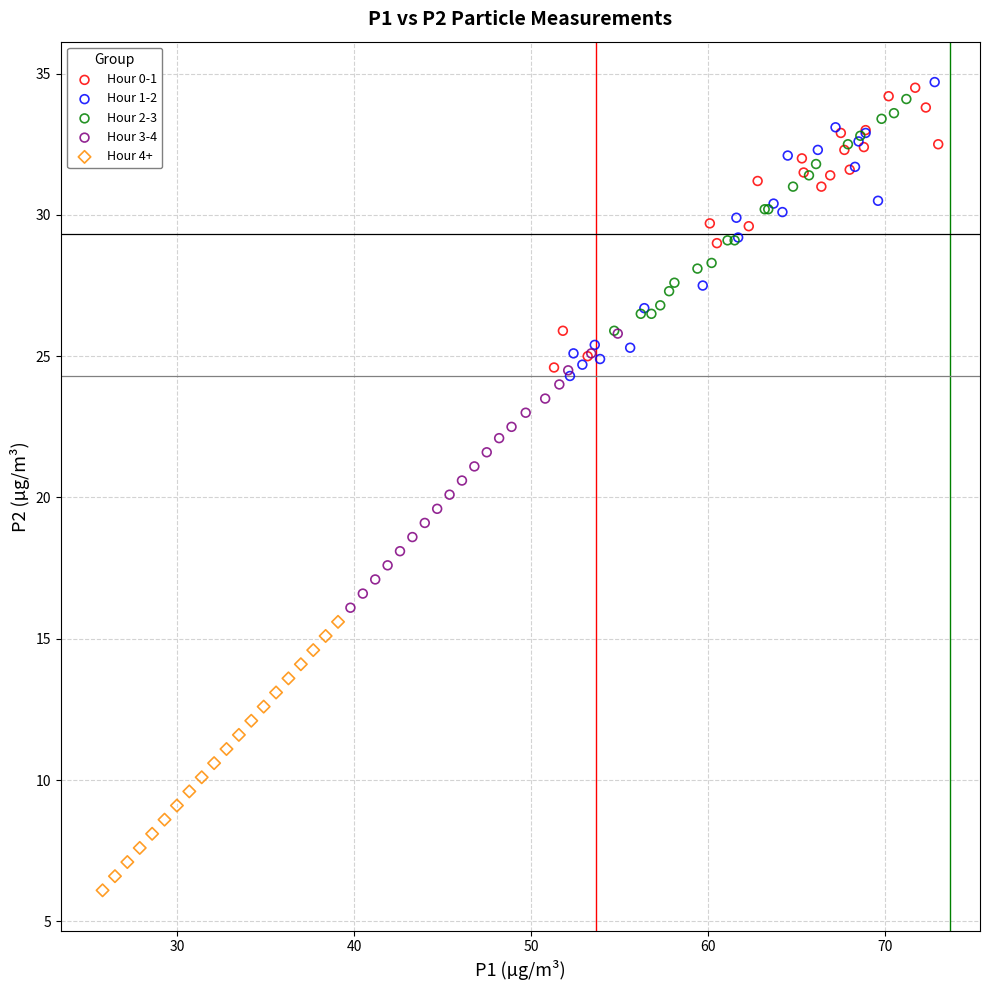

Which series reaches the minimum Y coordinate?

Hour 4+